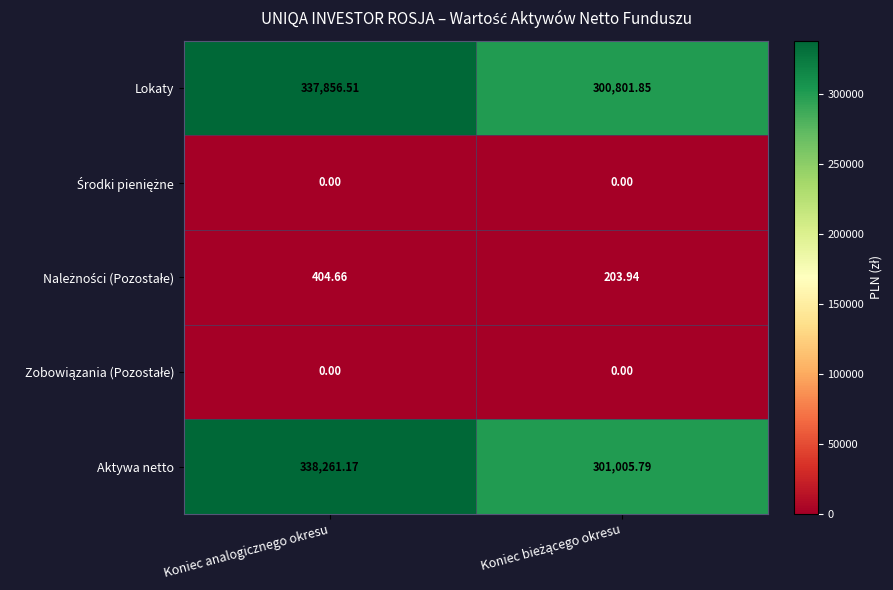

What is the total value across all series at Koniec analogicznego okresu?

676522.3